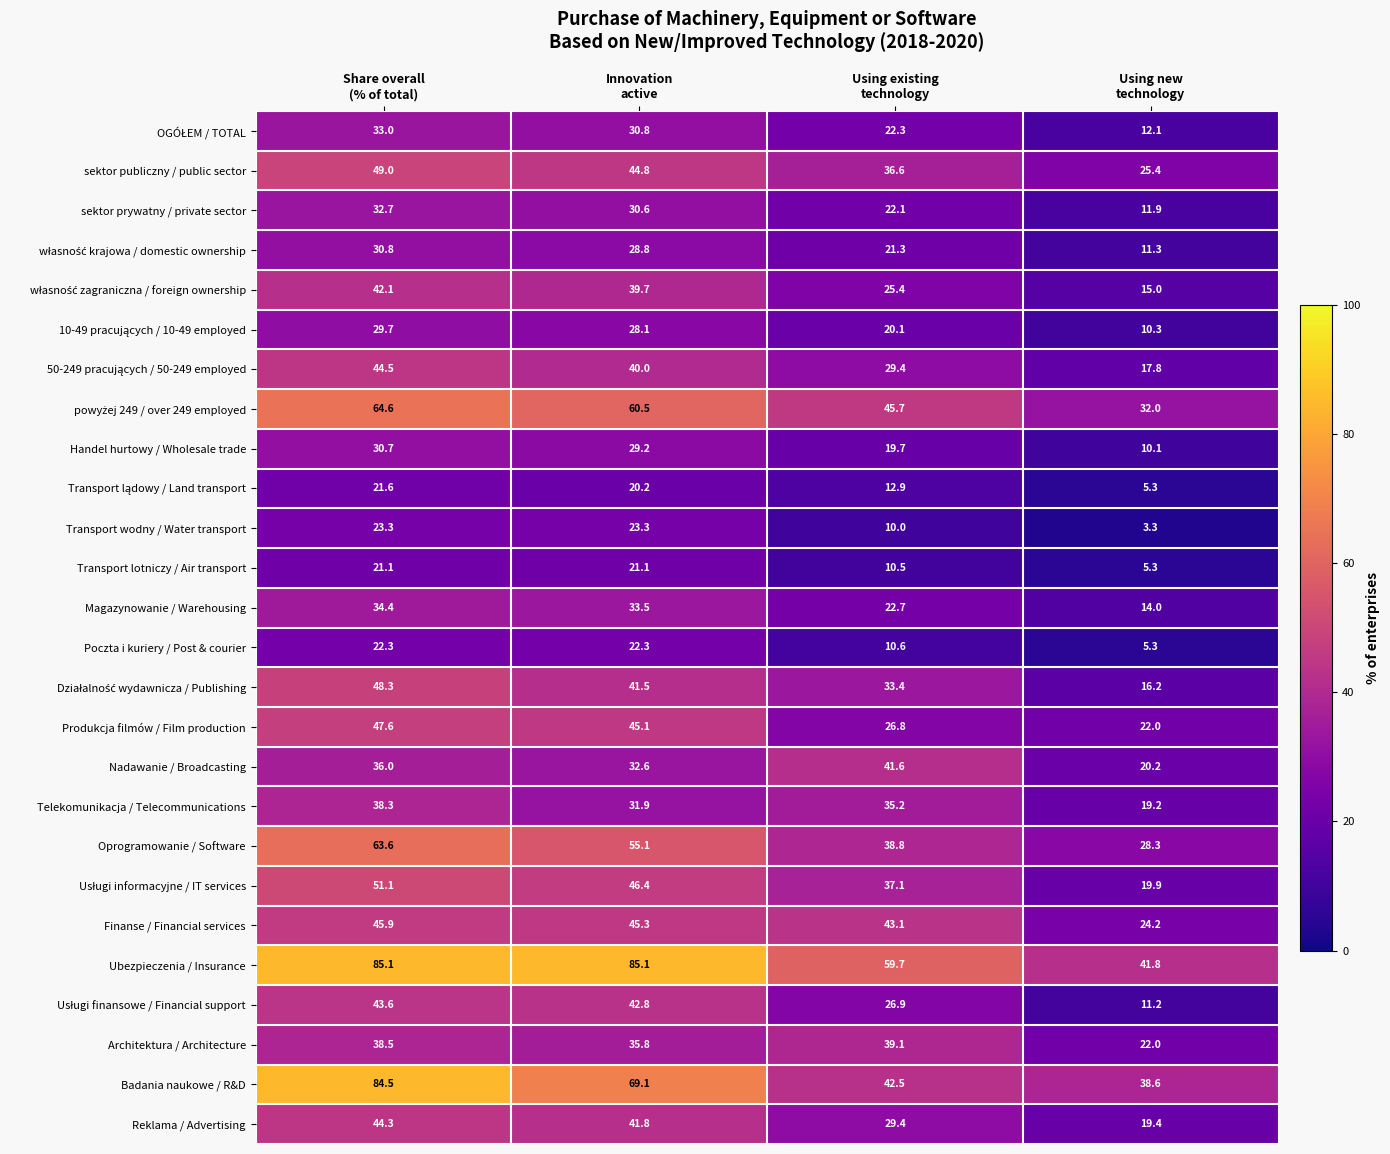

Which series has the largest total across all categories?

Ubezpieczenia / Insurance